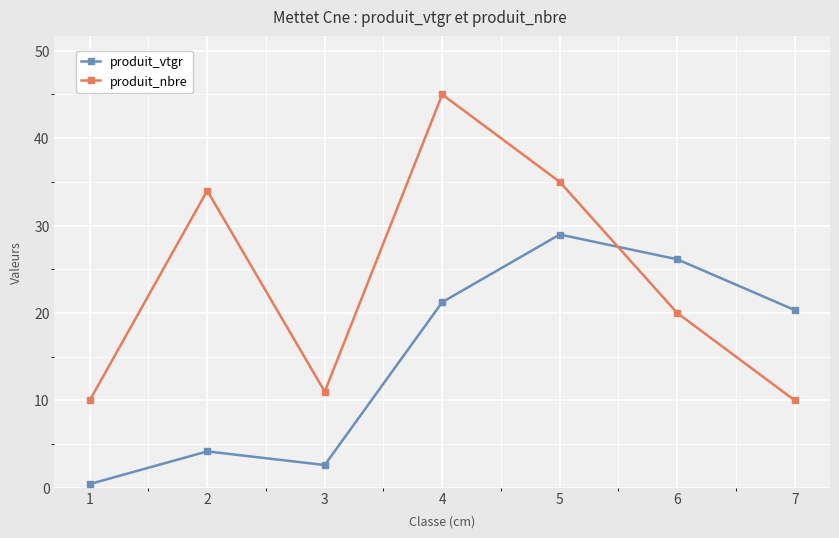

Which series has the widest spread of values?

produit_nbre